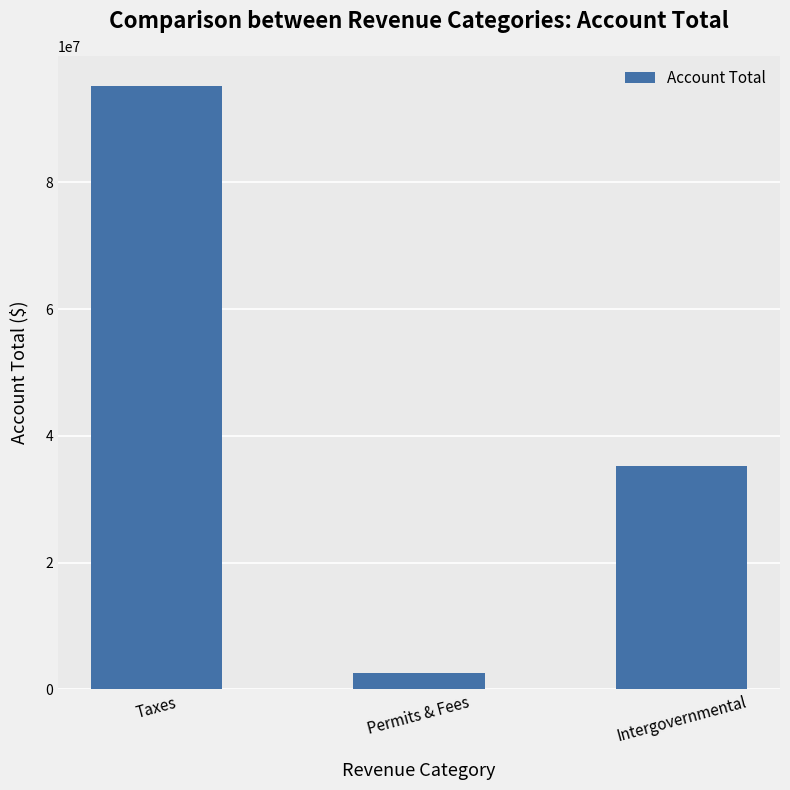

Read the value at Permits & Fees.

2542464